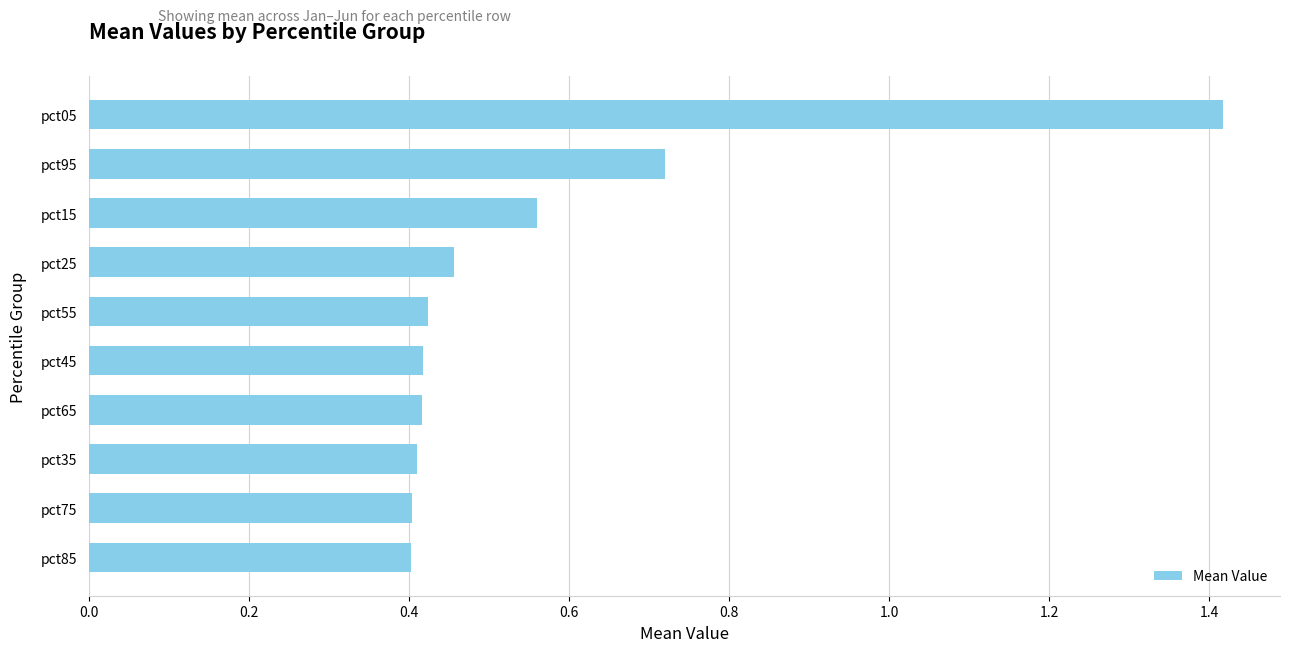

Which label corresponds to the largest value in the chart?

pct05